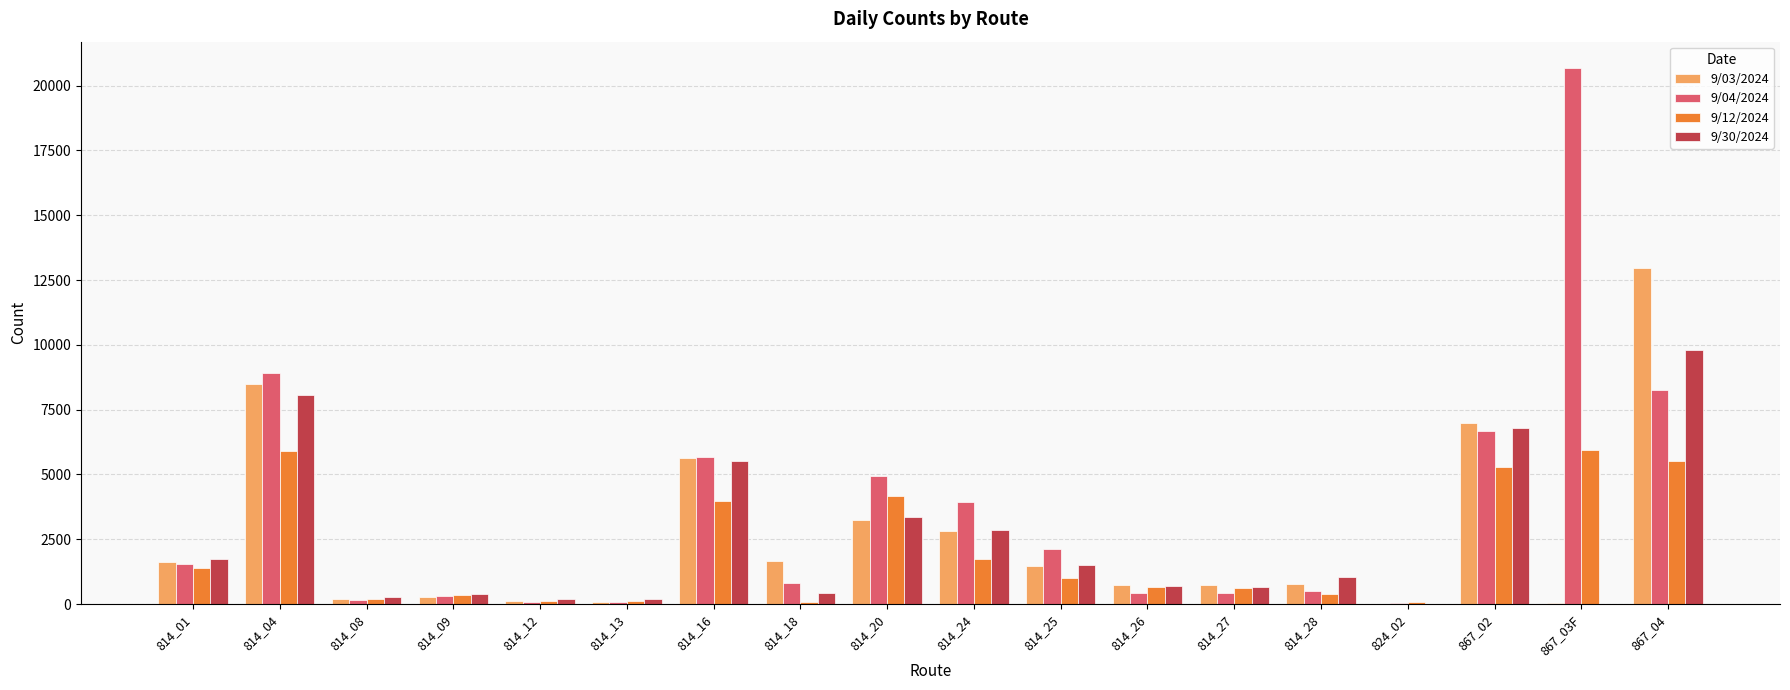

What is the sum of all 9/30/2024 values?

43491